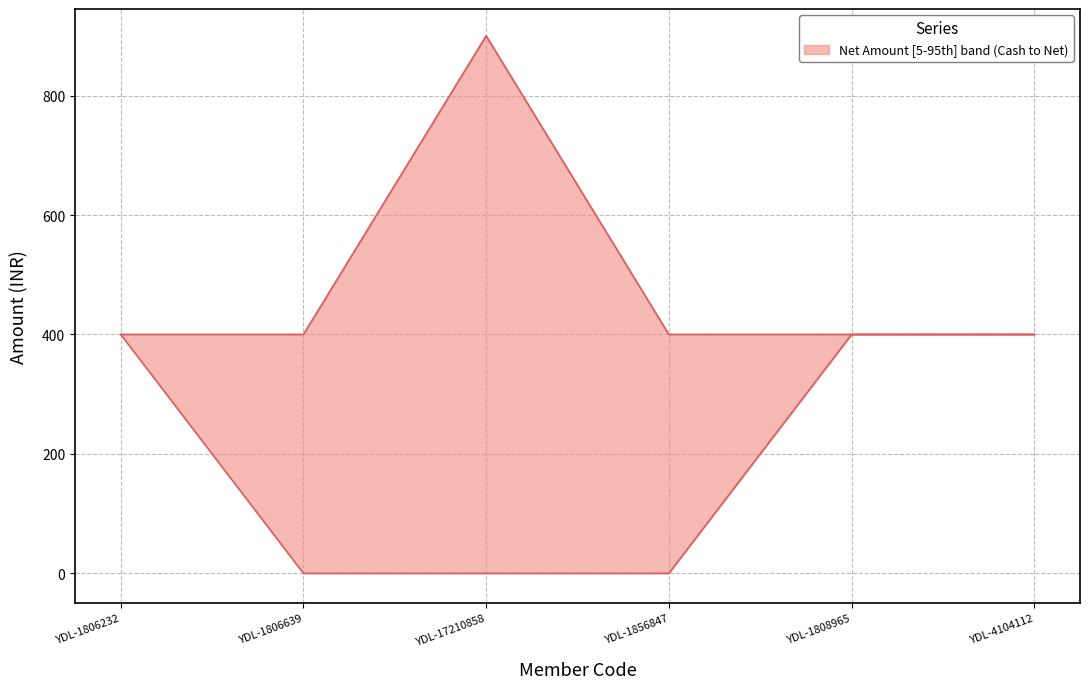

At which label is Cash closest to 200?

YDL-1806232